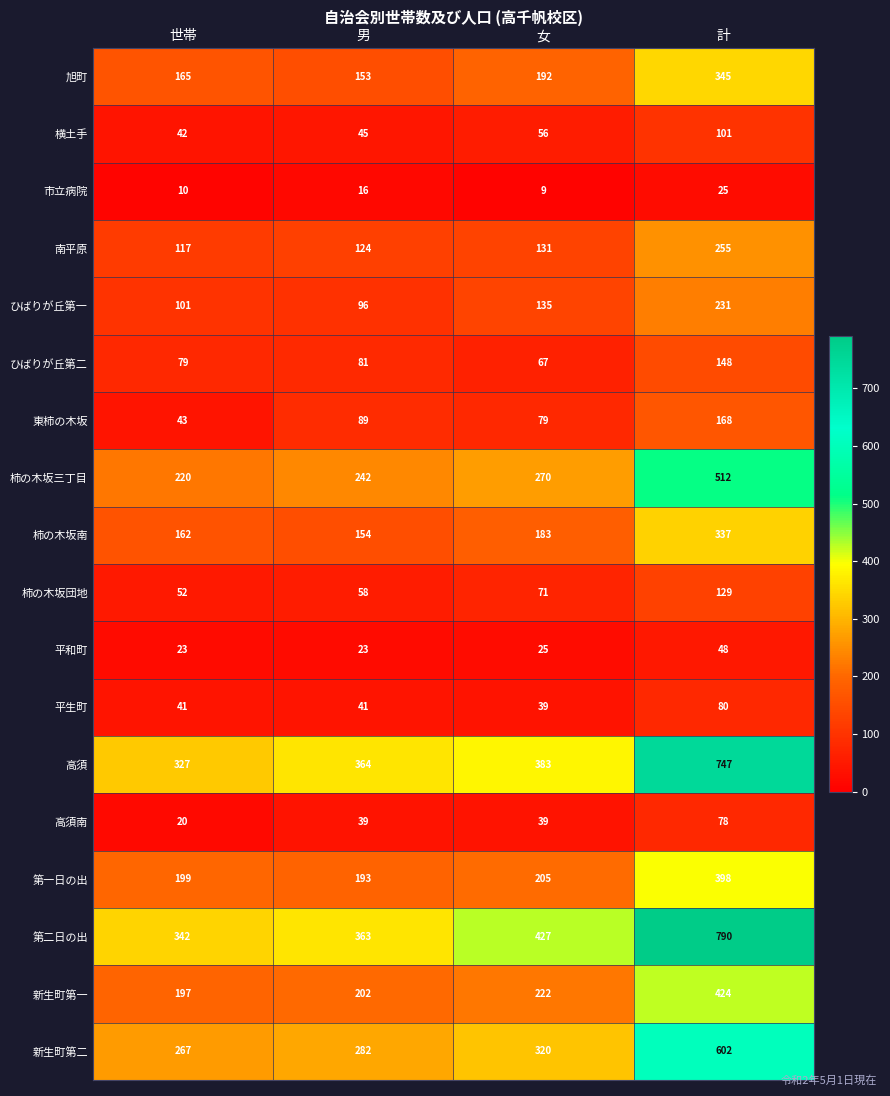

What is the maximum value shown in the chart?

790